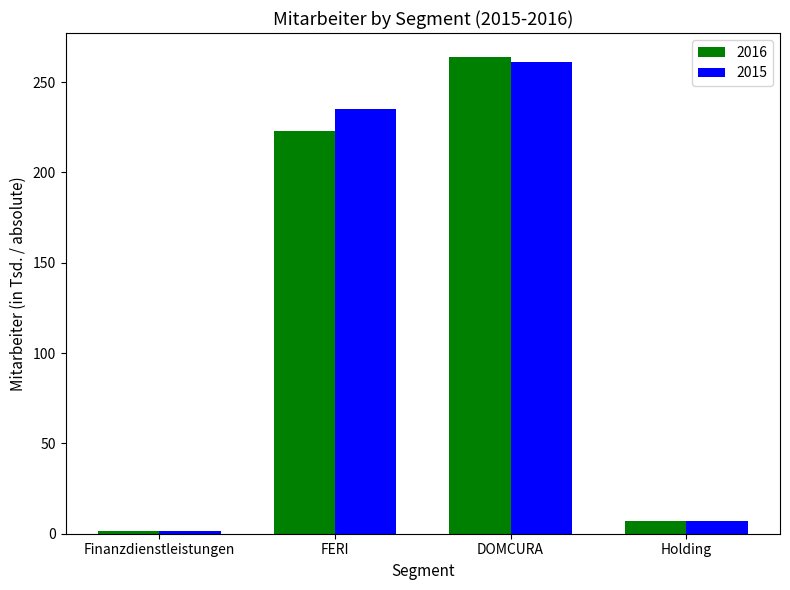

Where is 2015 nearest to the value 131?

FERI